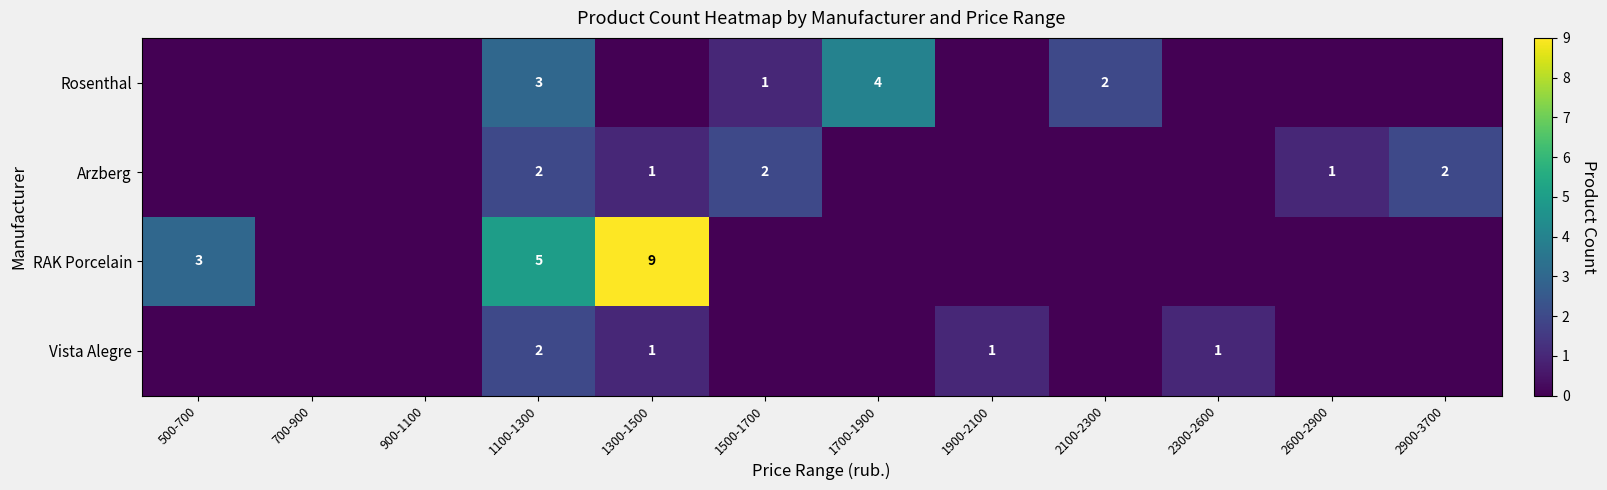

The value of Arzberg at 2900-3700 is 2. True or false?

True